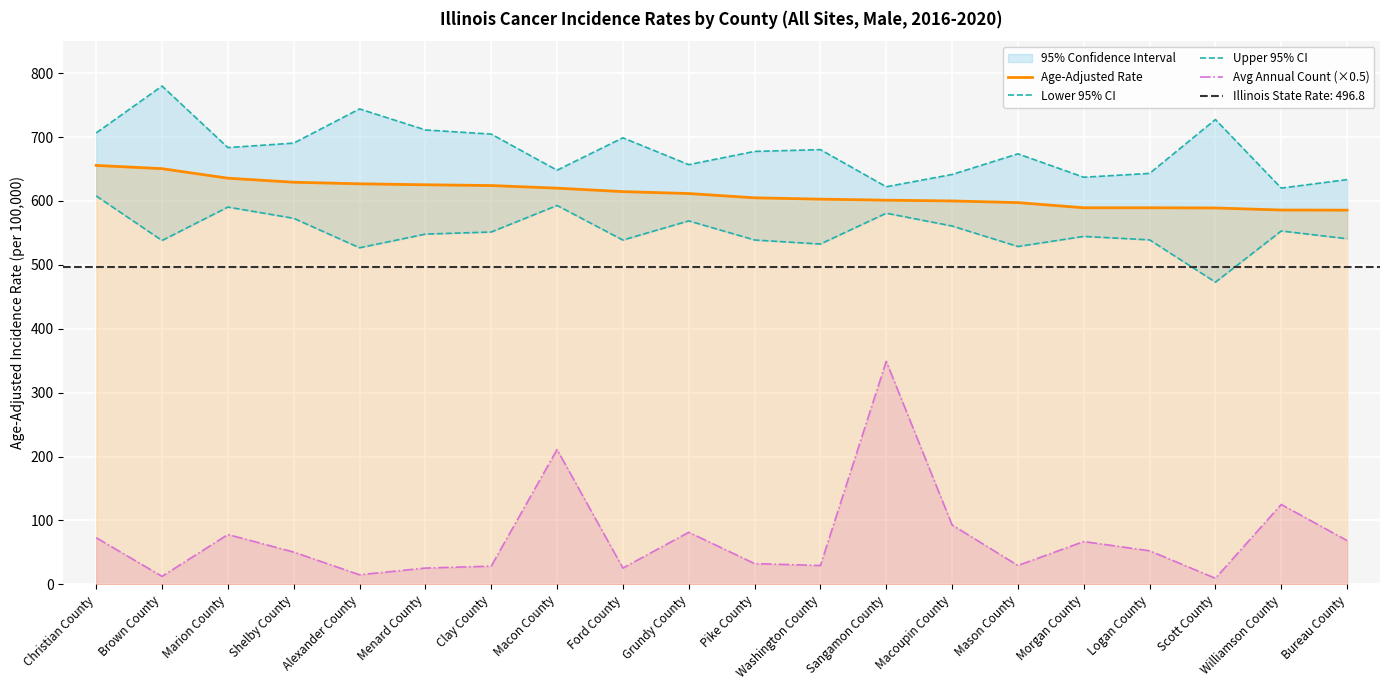

List the labels in order of Upper 95% CI value, smallest first.

Williamson County, Sangamon County, Bureau County, Morgan County, Macoupin County, Logan County, Macon County, Grundy County, Mason County, Pike County, Washington County, Marion County, Shelby County, Ford County, Clay County, Christian County, Menard County, Scott County, Alexander County, Brown County